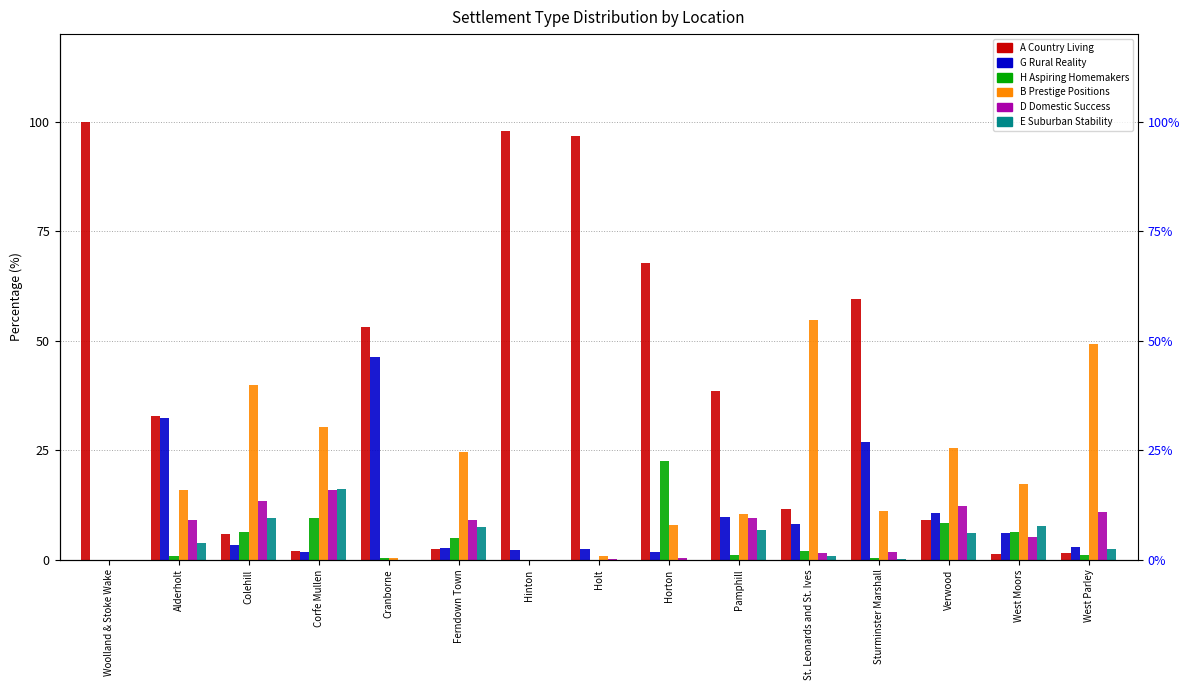

How many distinct data groups are displayed?

6